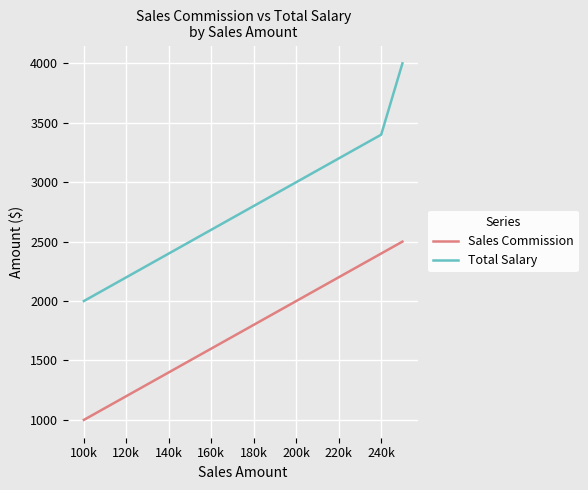

What are all the series names shown in the legend?

Sales Commission, Total Salary